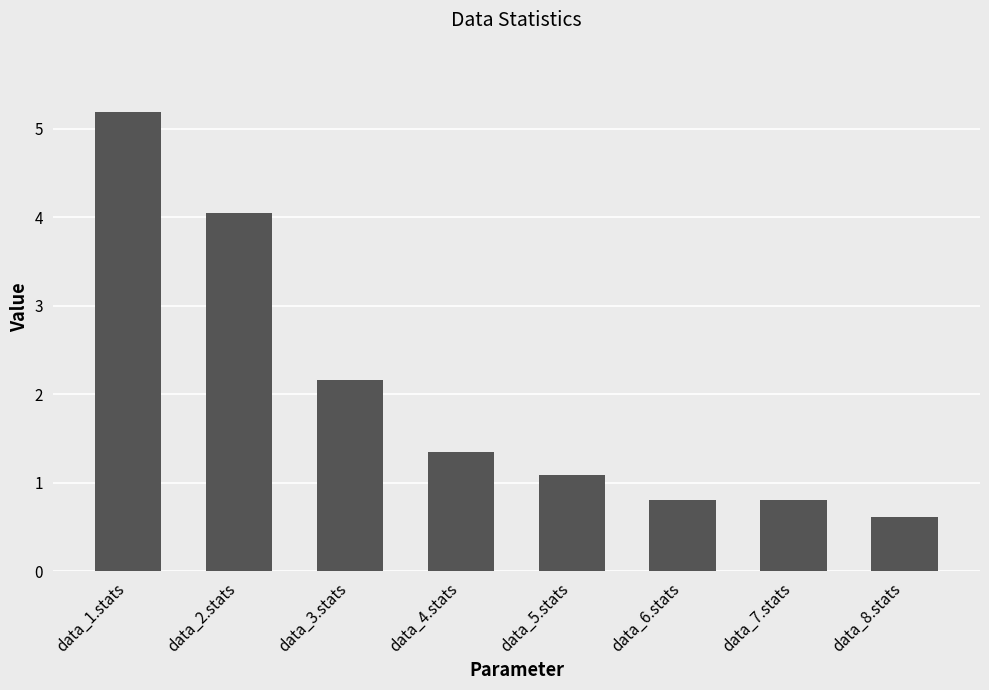

How many categories are shown in the chart?

8